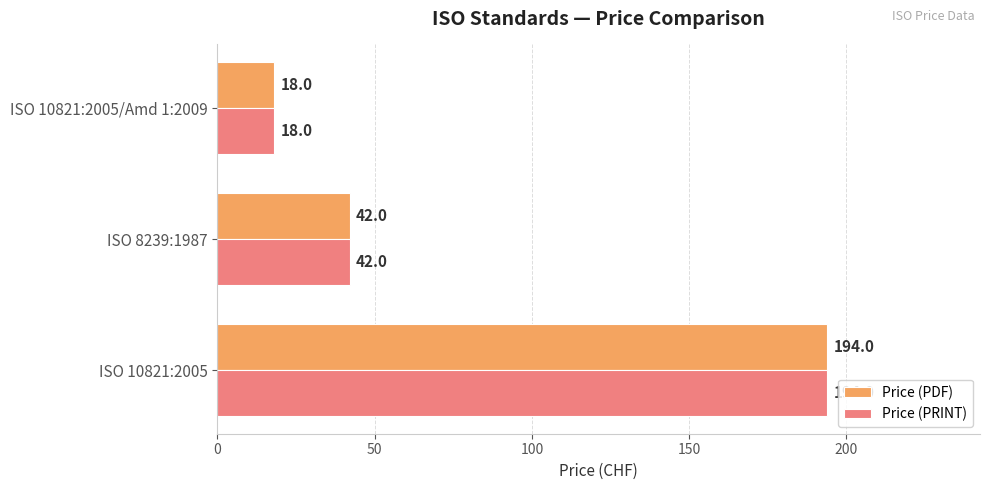

The Price (PDF) series shows 66 at ISO 8239:1987. True or false?

False